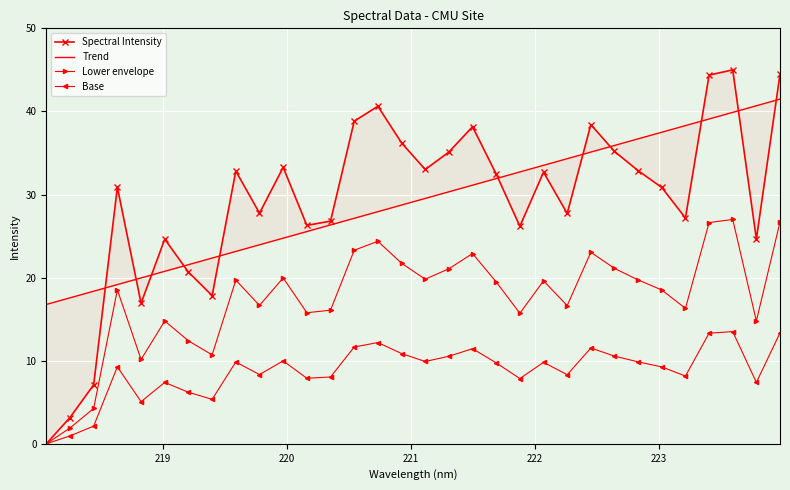

What is the value of the Lower envelope point at the 27th from the left?

18.5